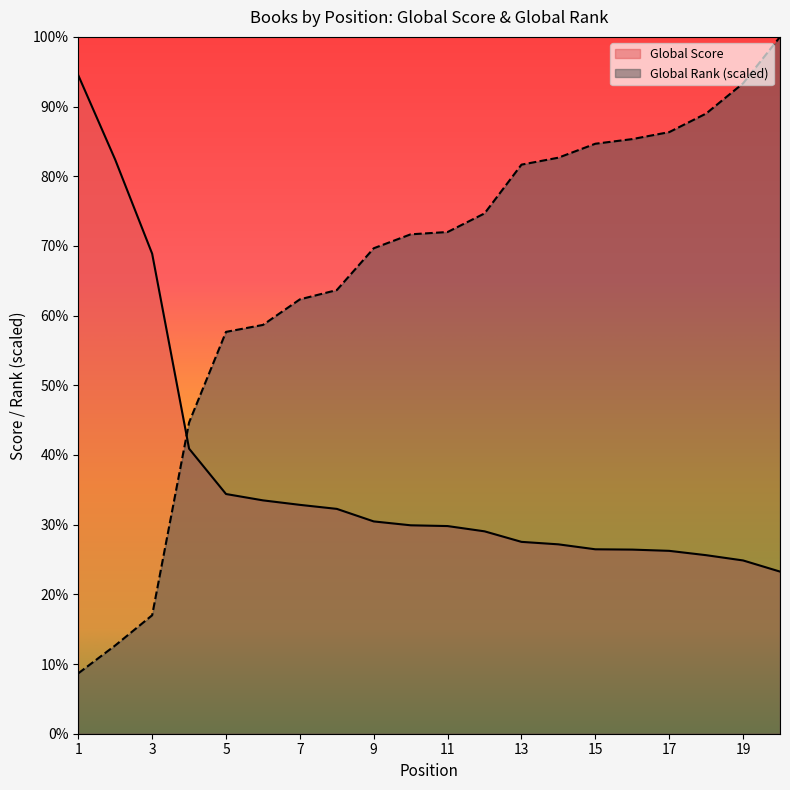

The Global Rank series shows 2595.0 at 5. True or false?

True